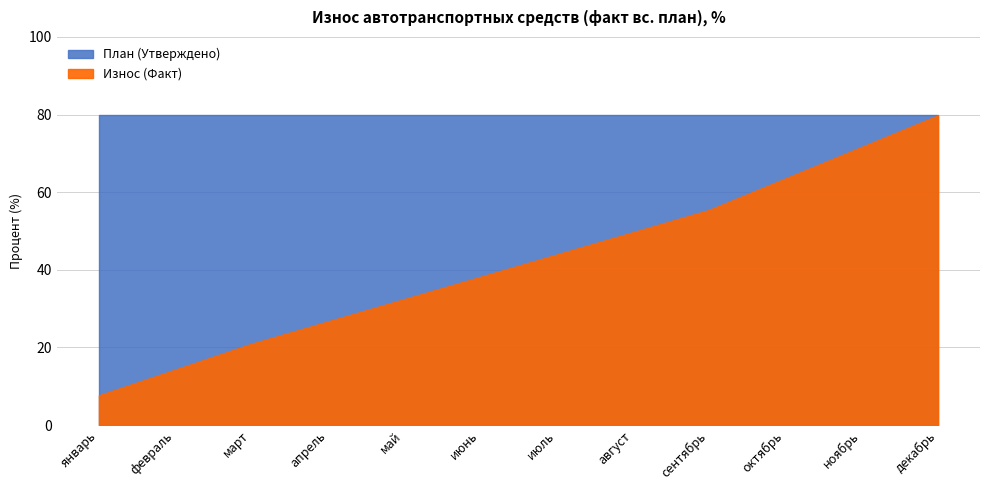

Reading left to right, list all the values displayed in this chart.

7.7	14.3	20.9	26.7	32.5	38.2	44.0	49.7	55.5	63.6	71.7	79.8